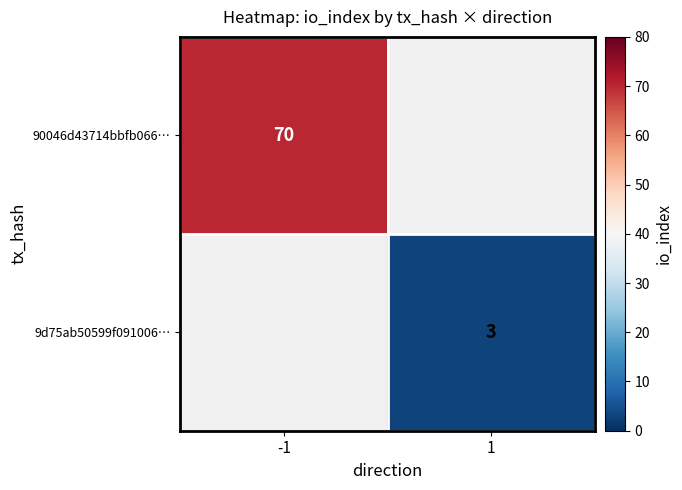

How many data points does each series have?

2